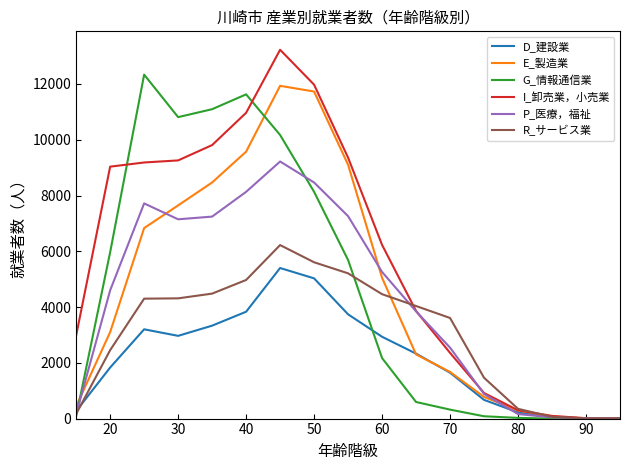

Which series has the largest range (max minus min)?

I_卸売業，小売業